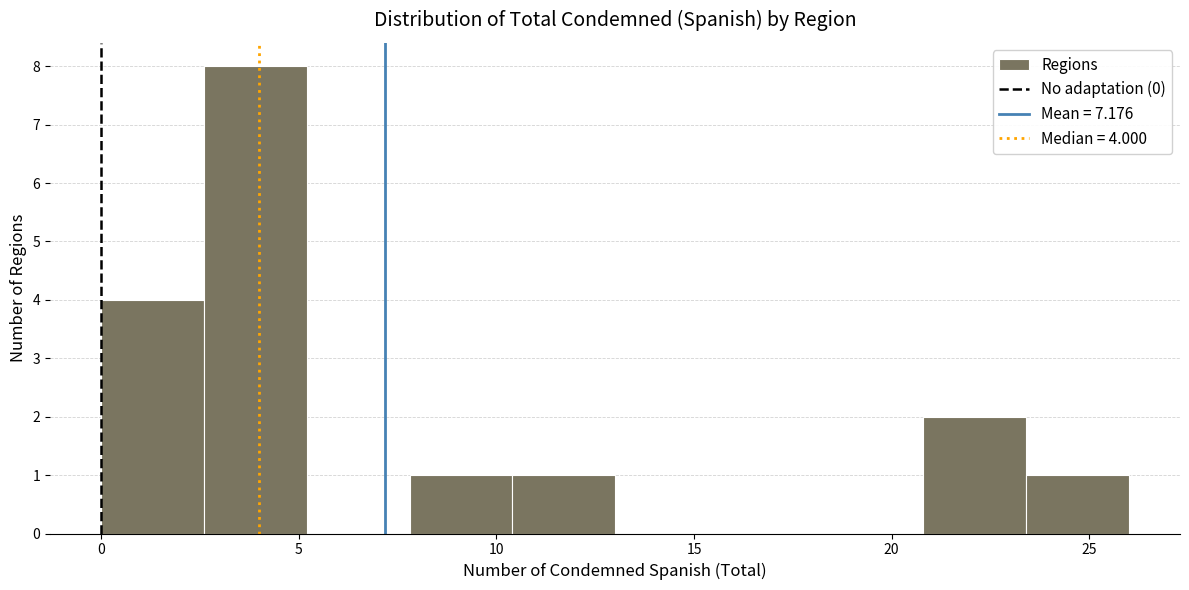

Over which range of the x-axis is the bar tallest?

2.6 to 5.2